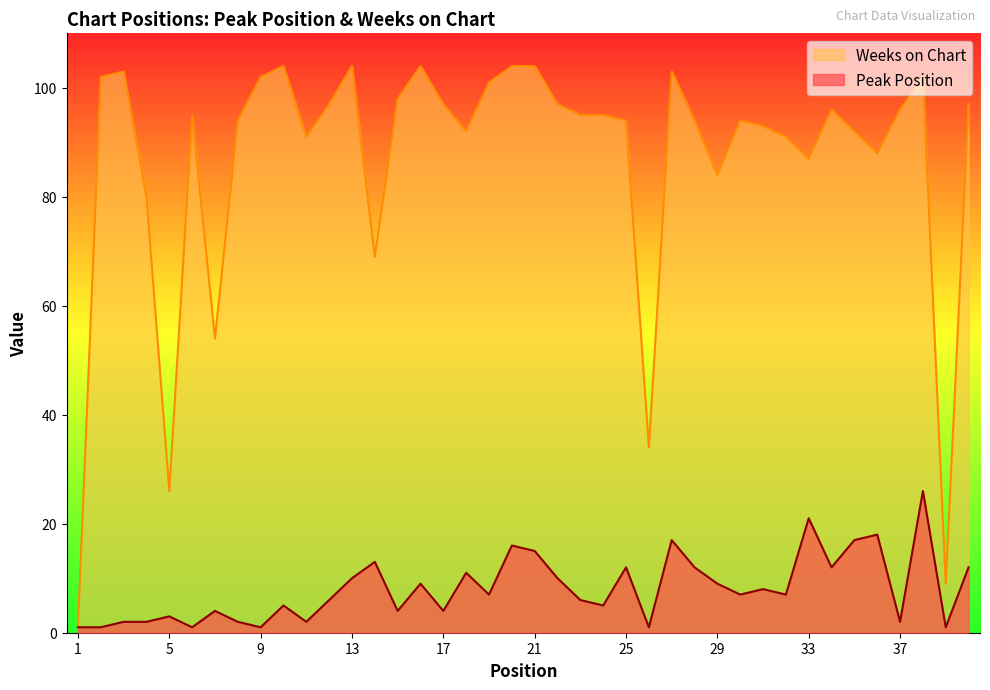

At how many categories does at least one series exceed 5?

39